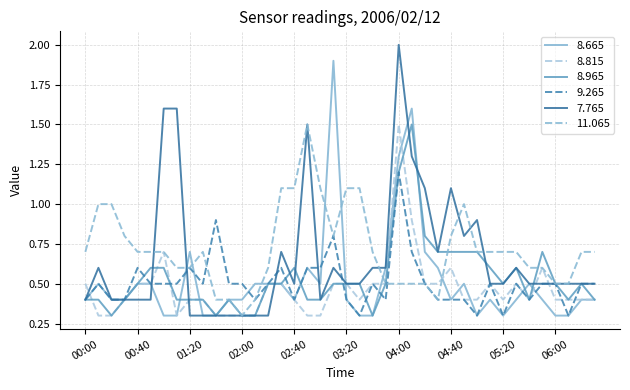

True or false: 8.665 and 9.265 intersect in this chart.

True